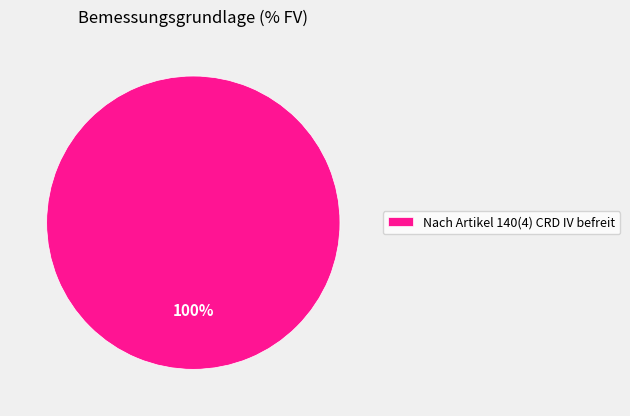

Is it true that Nach Artikel 140(4) CRD IV befreit is 93% of the pie?

False